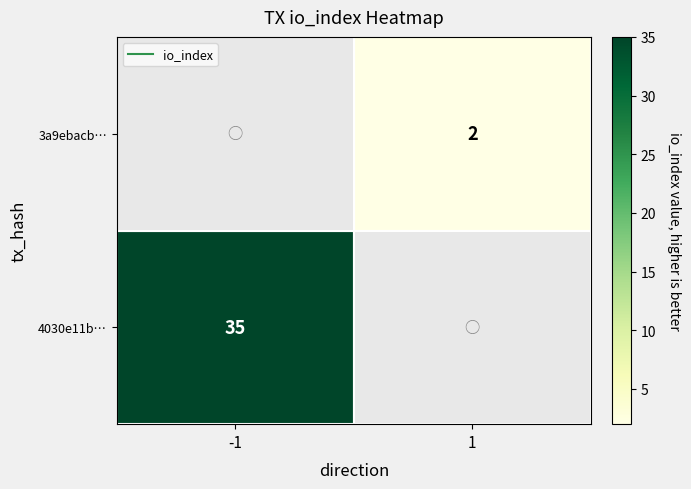

At how many categories does at least one series exceed 24?

1